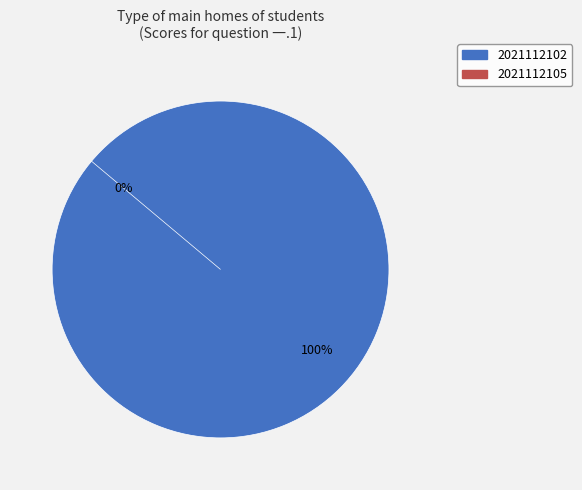

Which has a higher value, 2021112105 or 2021112102?

2021112102